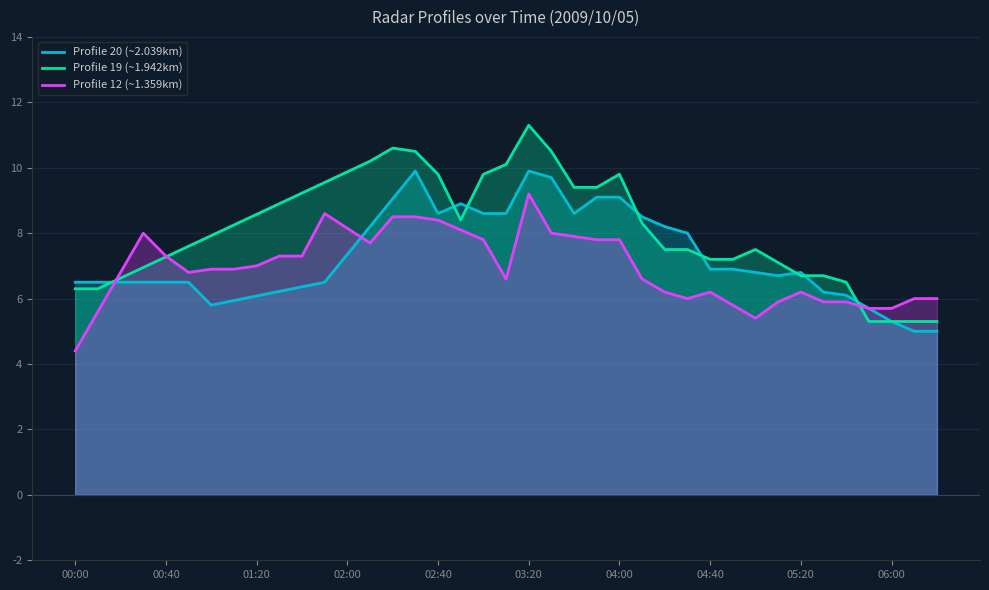

What is the average value of the Profile 12 (~1.359km) series?

6.9